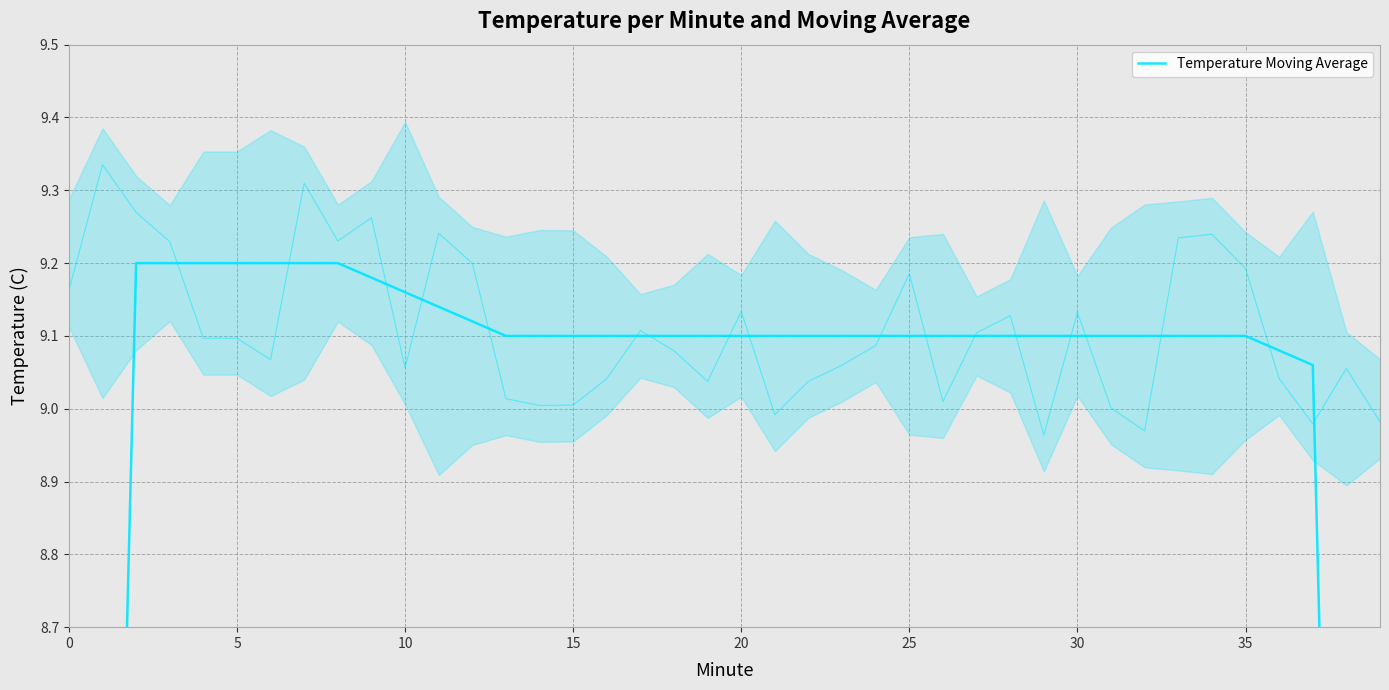

Approximately how many times larger is the value at 20 compared to 17?

1.0